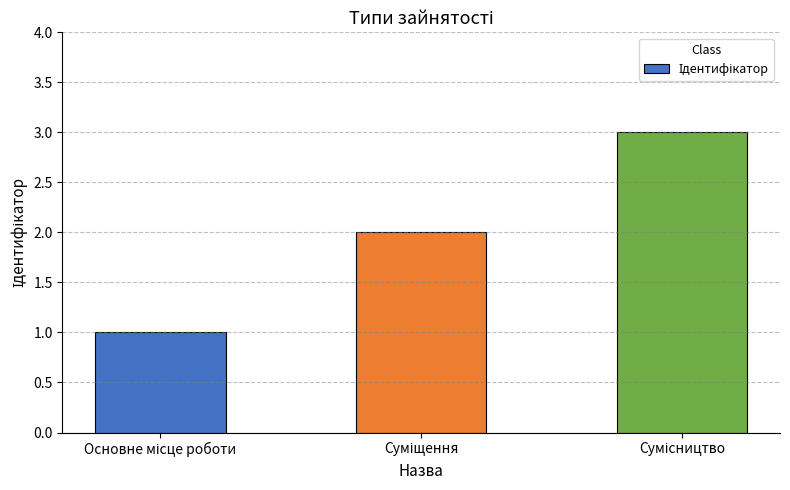

How many values are between 1 and 3?

3